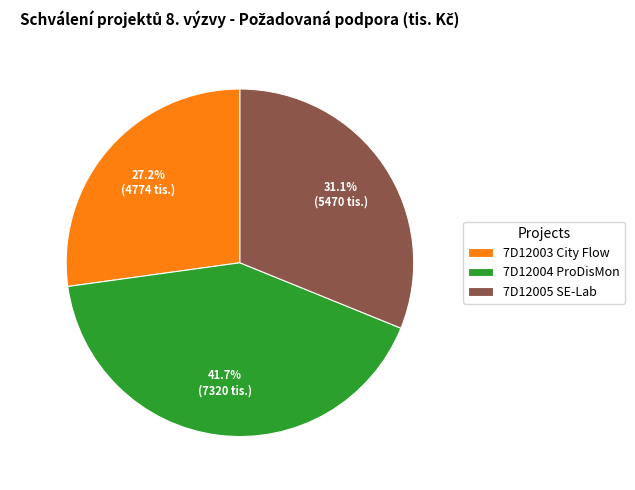

How many segments does this pie chart have?

3